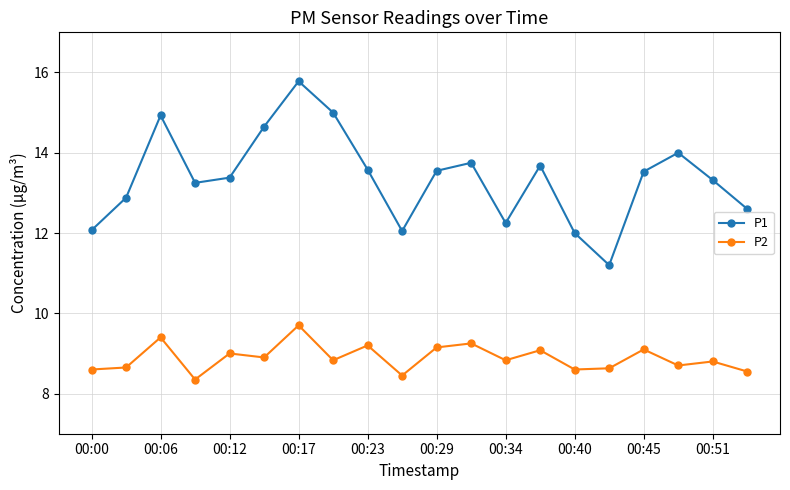

What is the highest value of the P1 series?

15.8